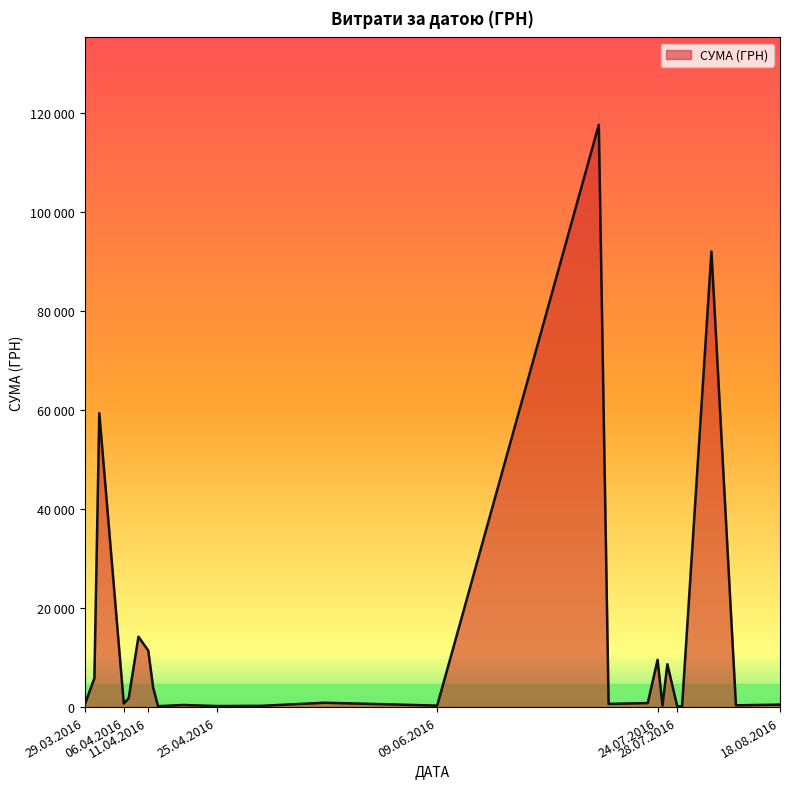

Does the chart display data point markers on the line(s)?

No